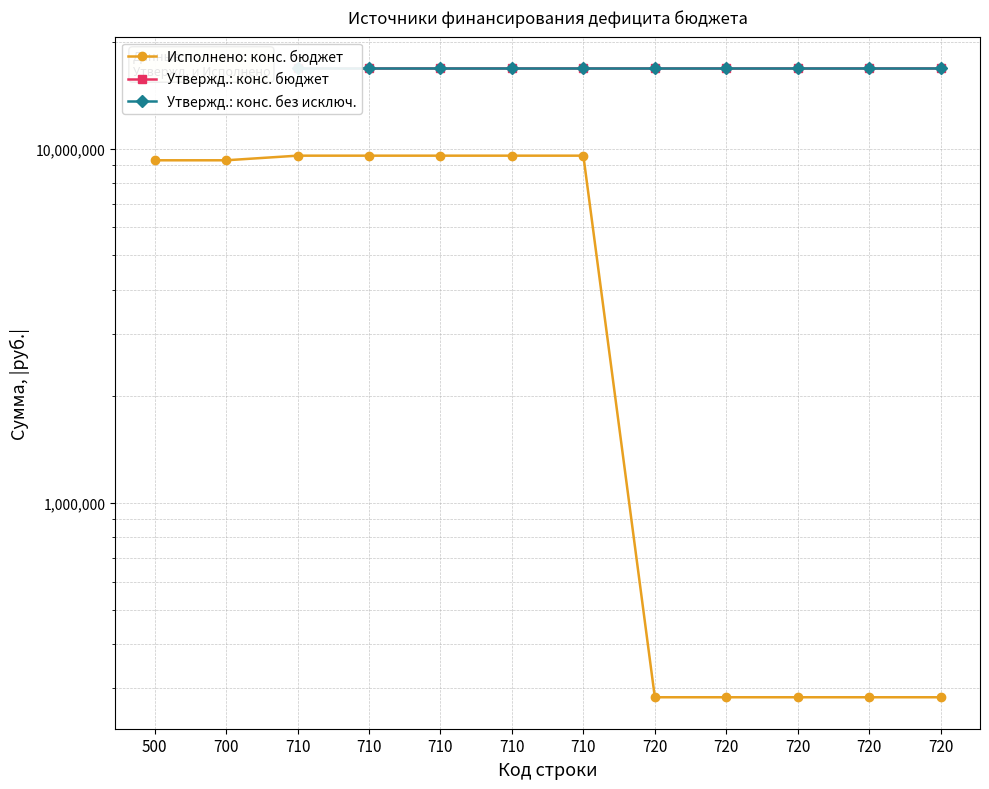

True or false: Исполнено: конс. бюджет and Утвержд.: конс. бюджет intersect in this chart.

False